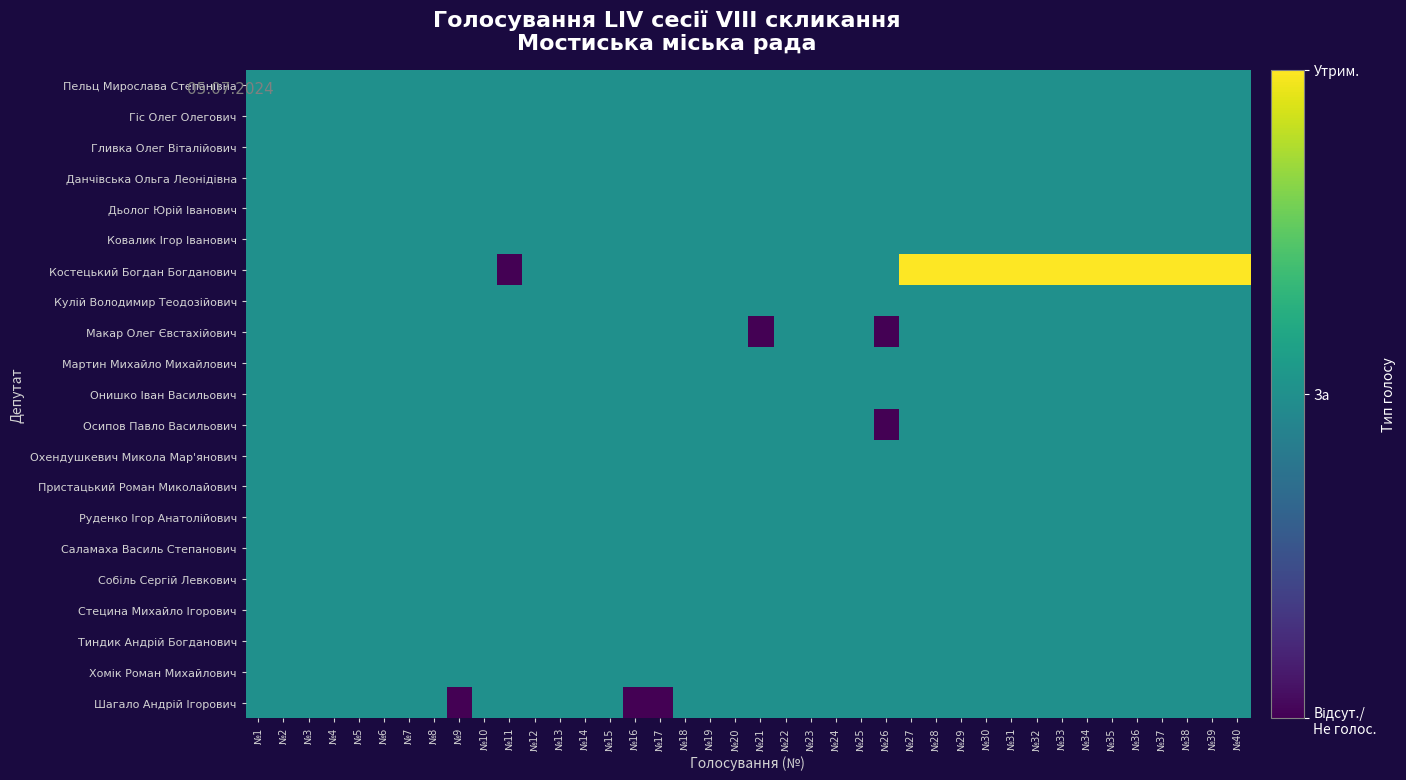

Rank the series at №40 from highest to lowest value.

Костецький Богдан Богданович, Пельц Мирослава Степанівна, Гіс Олег Олегович, Гливка Олег Віталійович, Данчівська Ольга Леонідівна, Дьолог Юрій Іванович, Ковалик Ігор Іванович, Кулій Володимир Теодозійович, Макар Олег Євстахійович, Мартин Михайло Михайлович, Онишко Іван Васильович, Осипов Павло Васильович, Охендушкевич Микола Мар'янович, Пристацький Роман Миколайович, Руденко Ігор Анатолійович, Саламаха Василь Степанович, Собіль Сергій Левкович, Стецина Михайло Ігорович, Тиндик Андрій Богданович, Хомік Роман Михайлович, Шагало Андрій Ігорович